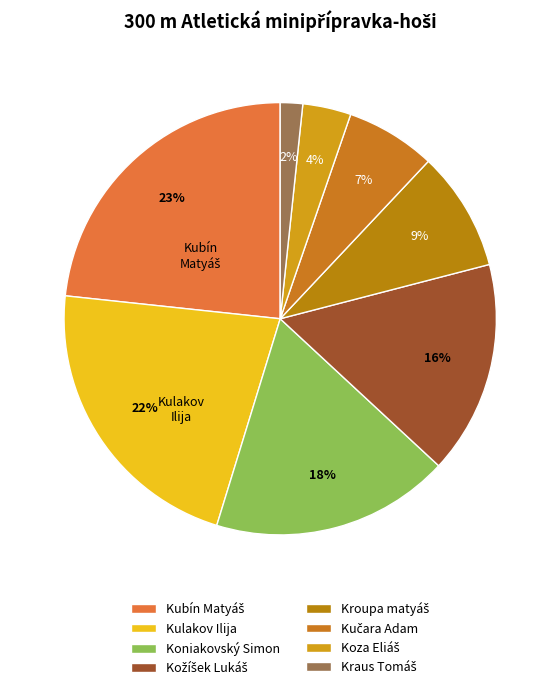

What is the total percentage of Kulakov Ilija and Koniakovský Simon?

39.8%